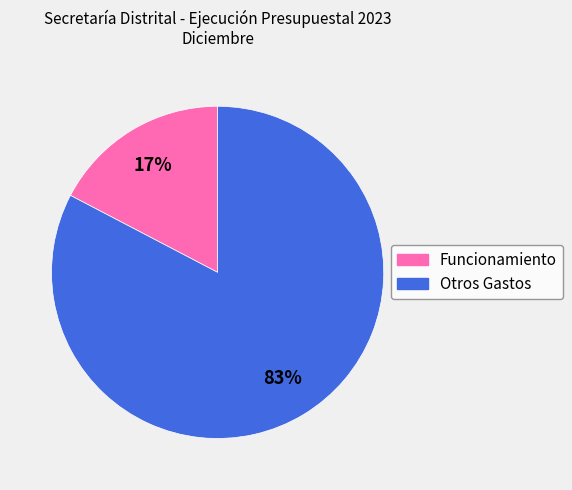

How many segments does this pie chart have?

2